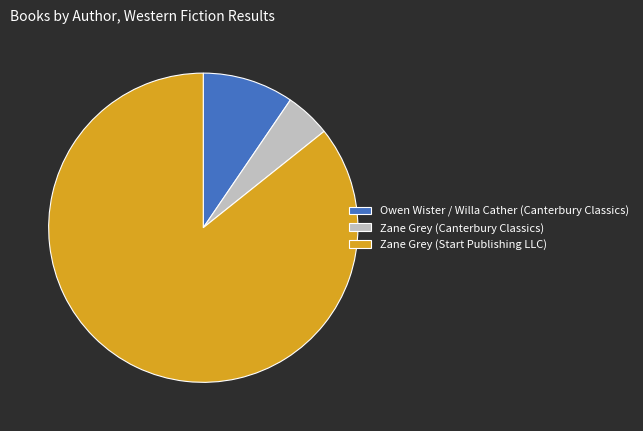

Which slice is the smallest?

Zane Grey (Canterbury Classics)